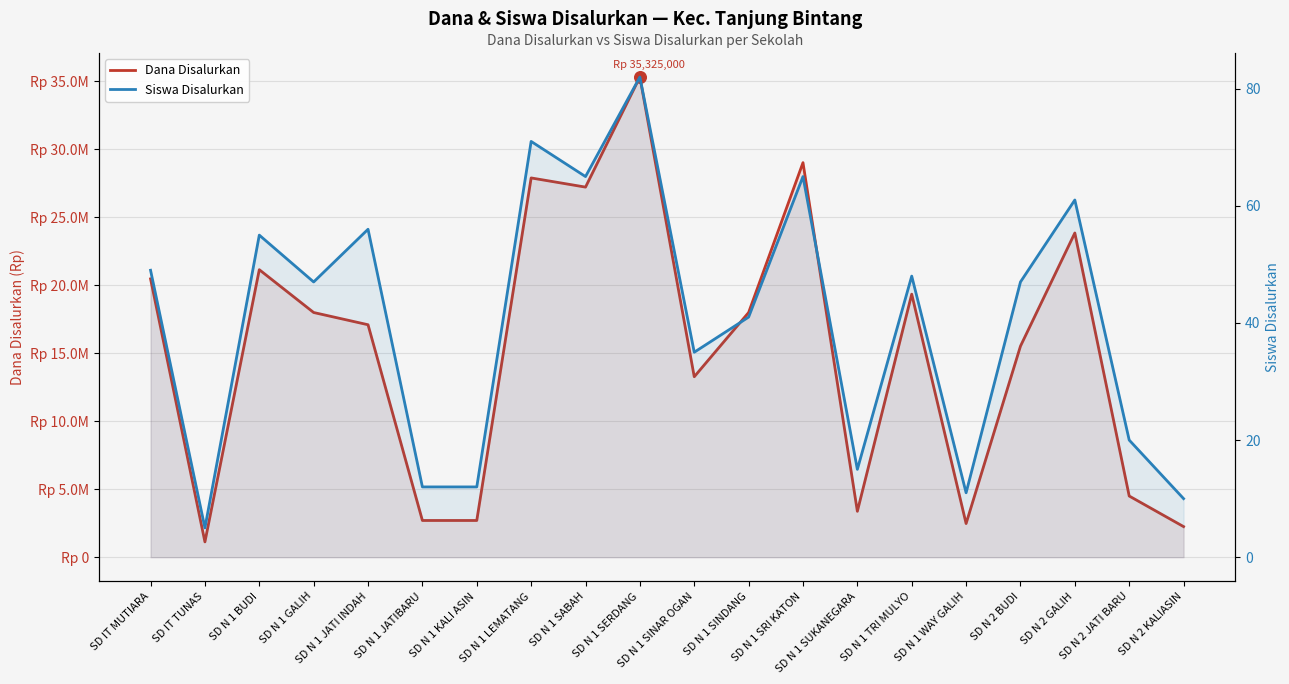

Which series has the largest Y range (max minus min)?

Dana Disalurkan